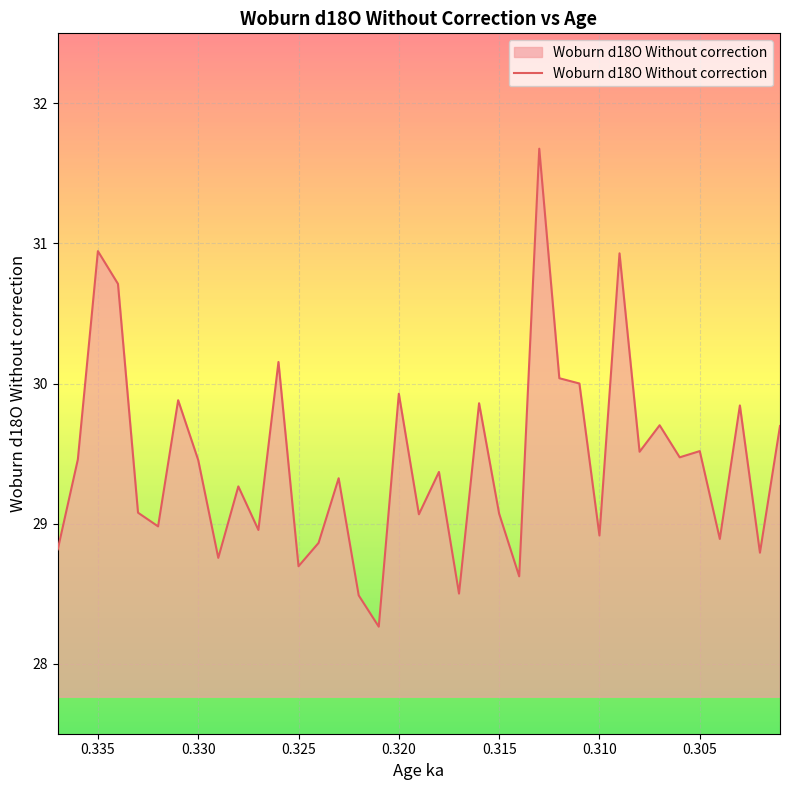

What is the maximum value shown in the chart?

31.7